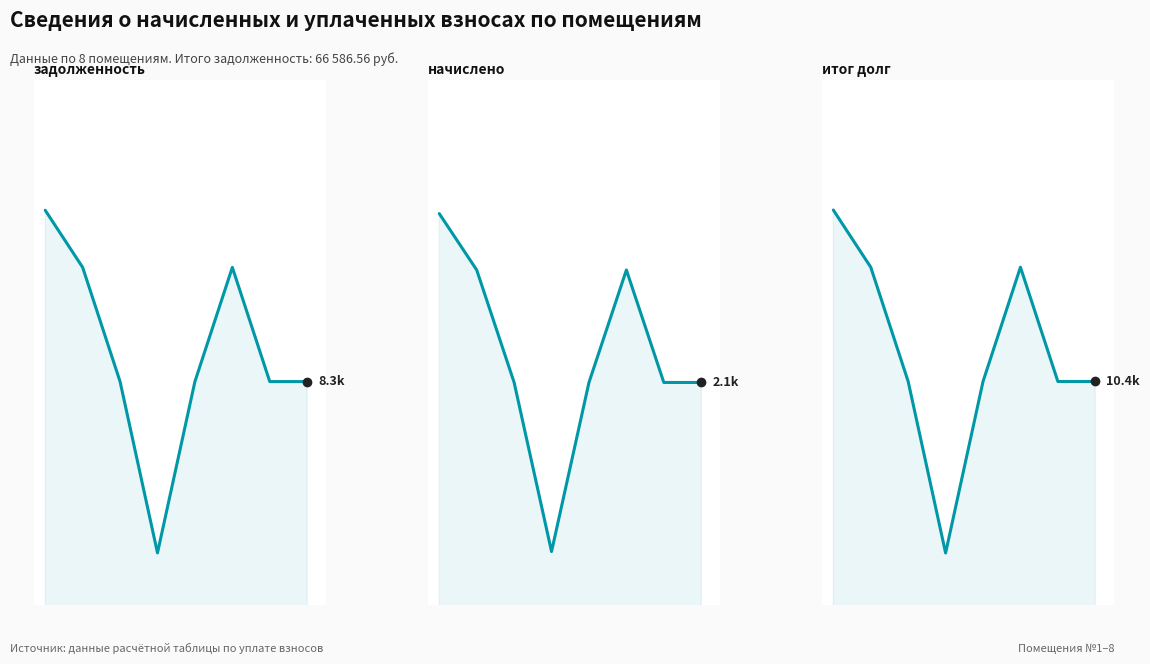

True or false: итог долг and задолженность cross at least once.

False